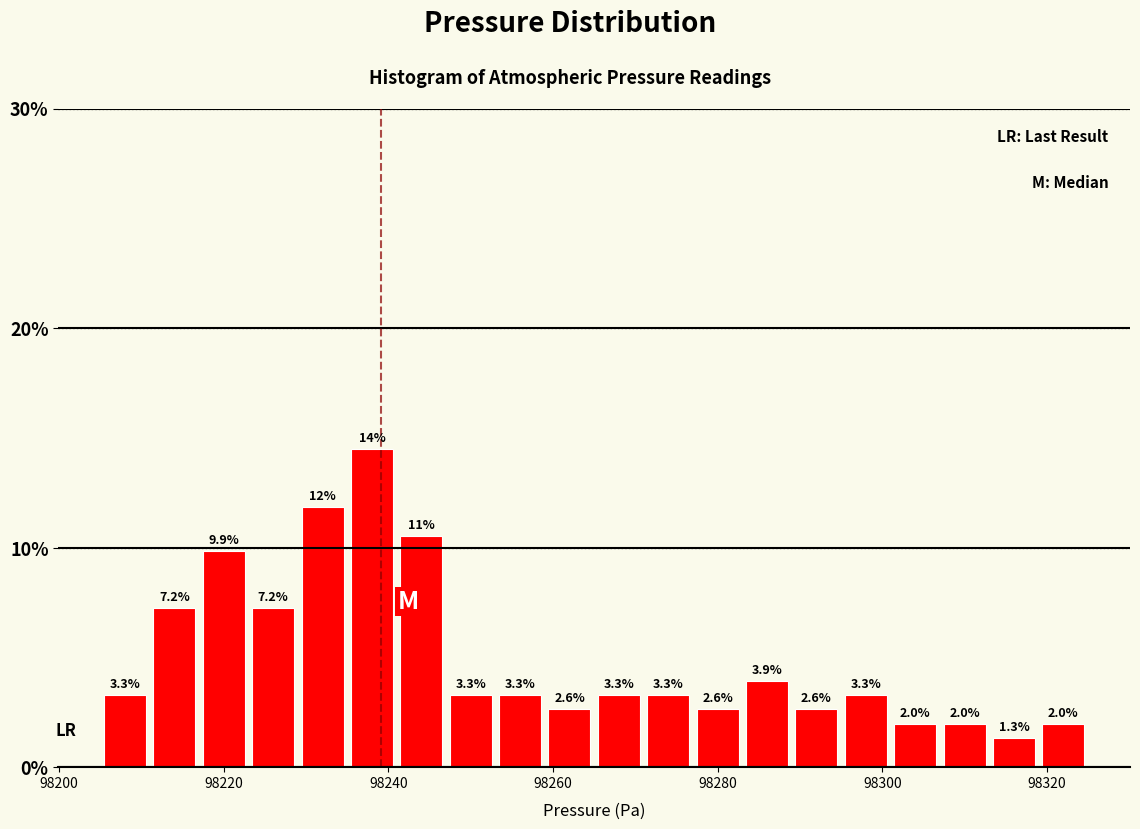

Around what value on the x-axis is the tallest bar? Give the approximate position of its centre, as read against the axis.

98238